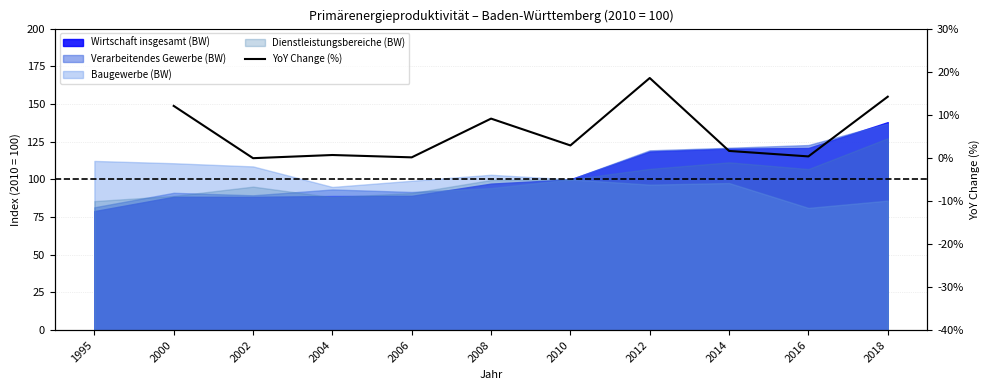

The chart shows a value of 14.2 at 2018. True or false?

True